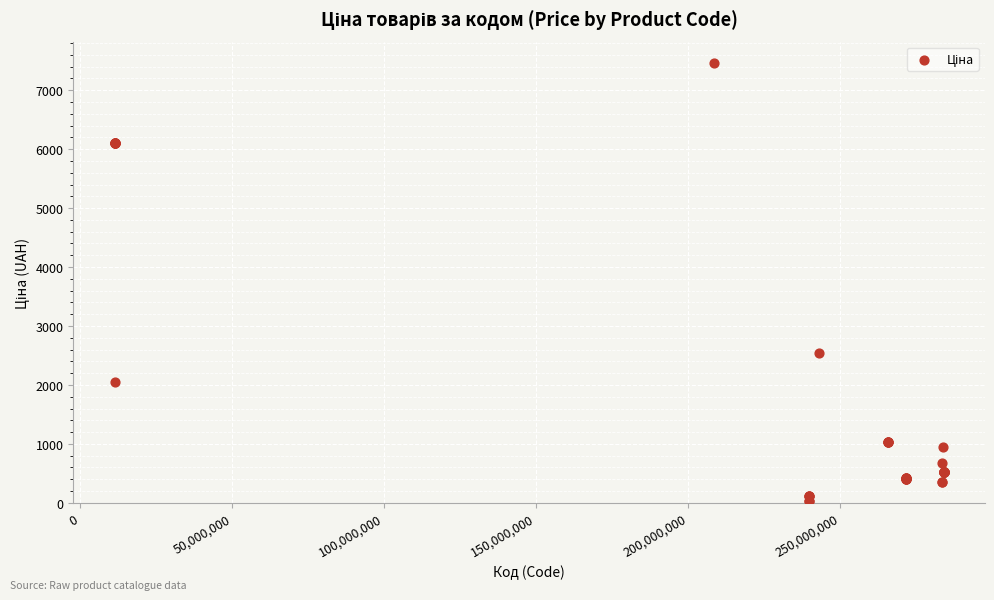

What Y value in the scatter plot is closest to 3742?

2545.8